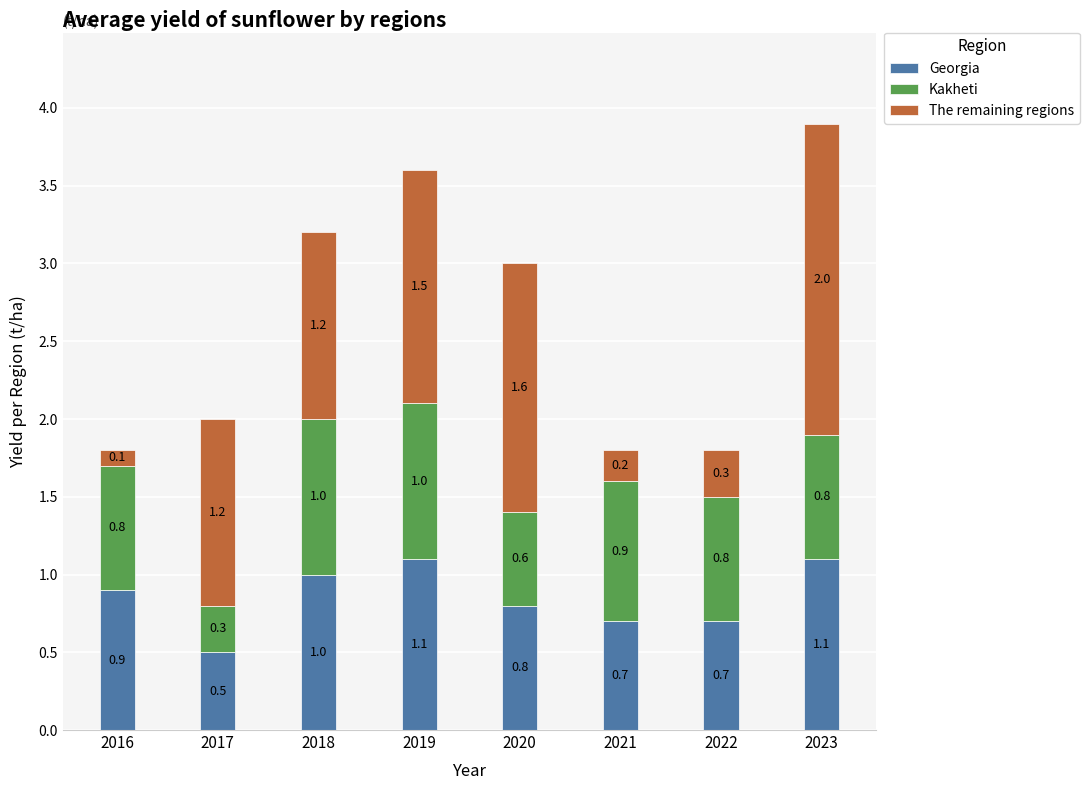

Reading right to left, transcribe the values for Georgia.

2023=1.1	2022=0.7	2021=0.7	2020=0.8	2019=1.1	2018=1.0	2017=0.5	2016=0.9